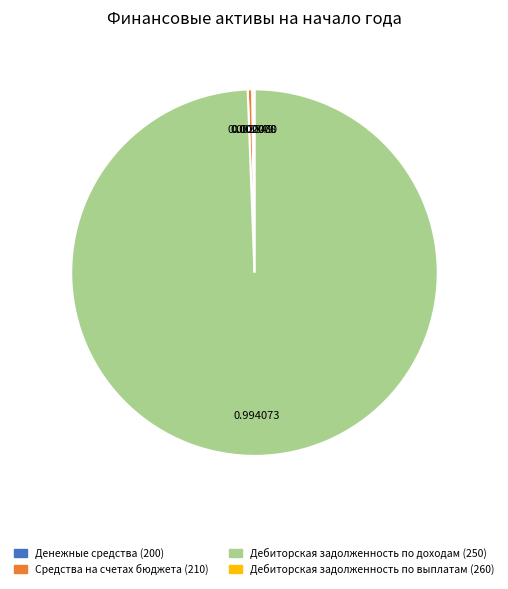

Is there a majority slice in this chart?

Yes